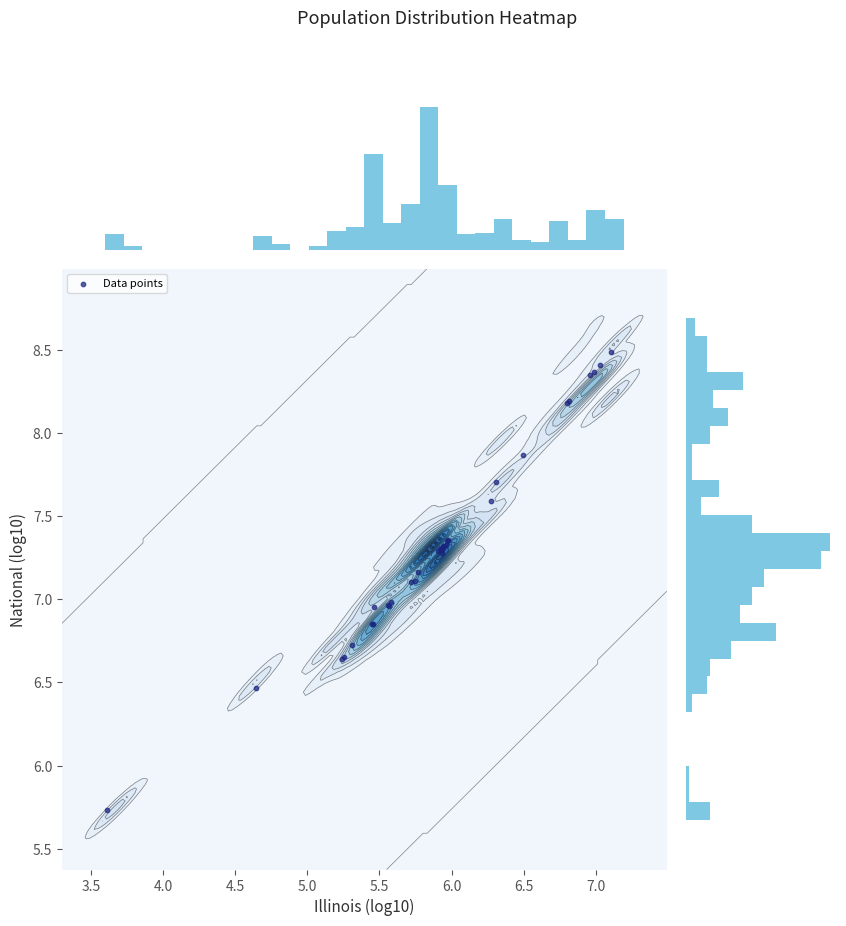

The chart shows a value of 2.7 at 4.5. True or false?

False